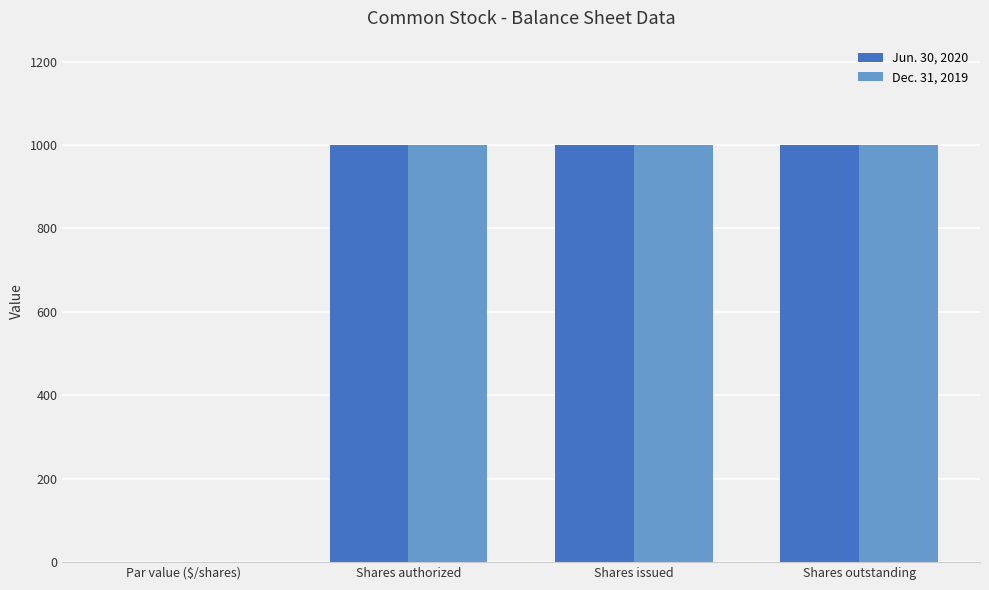

True or false: Dec. 31, 2019 has a value of 339 at Shares issued.

False